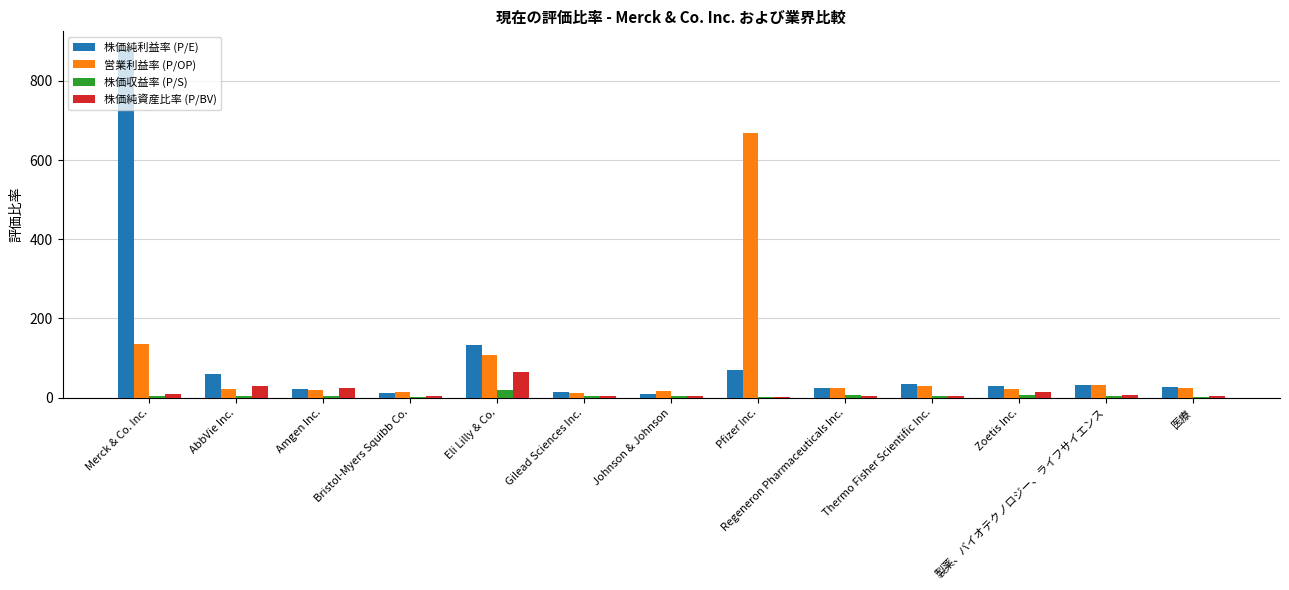

Which series changed the most between Merck & Co. Inc. and 医療?

株価純利益率 (P/E)